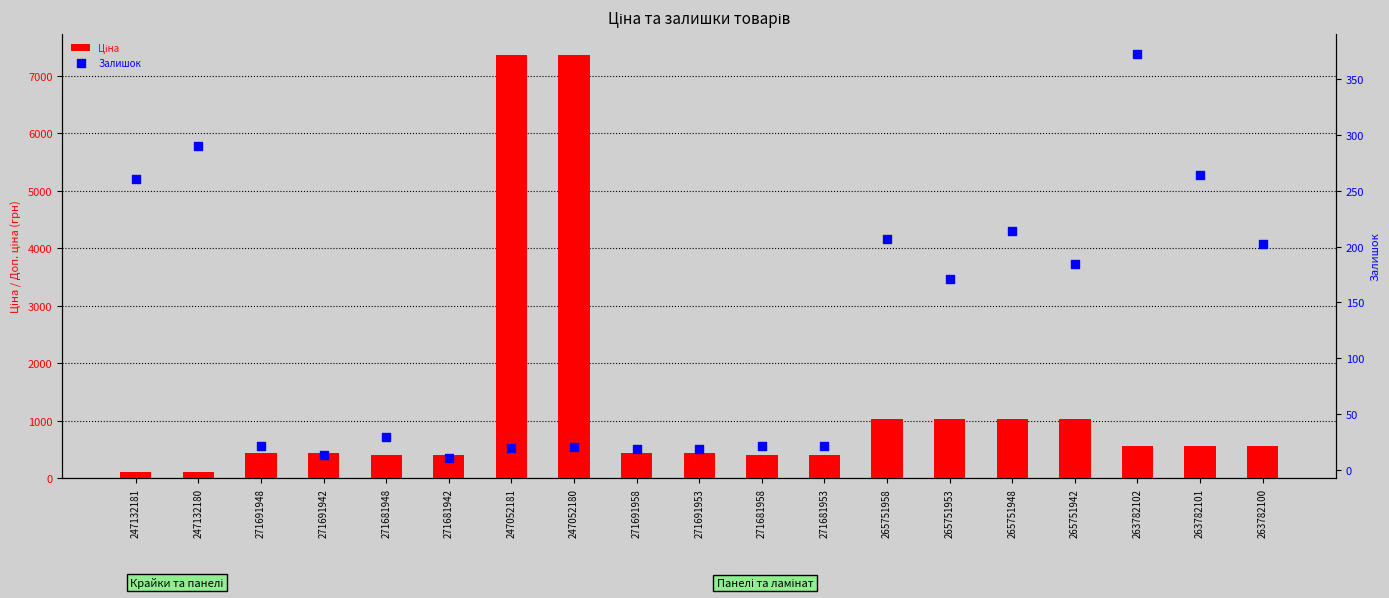

Which series has the largest total across all categories?

Ціна